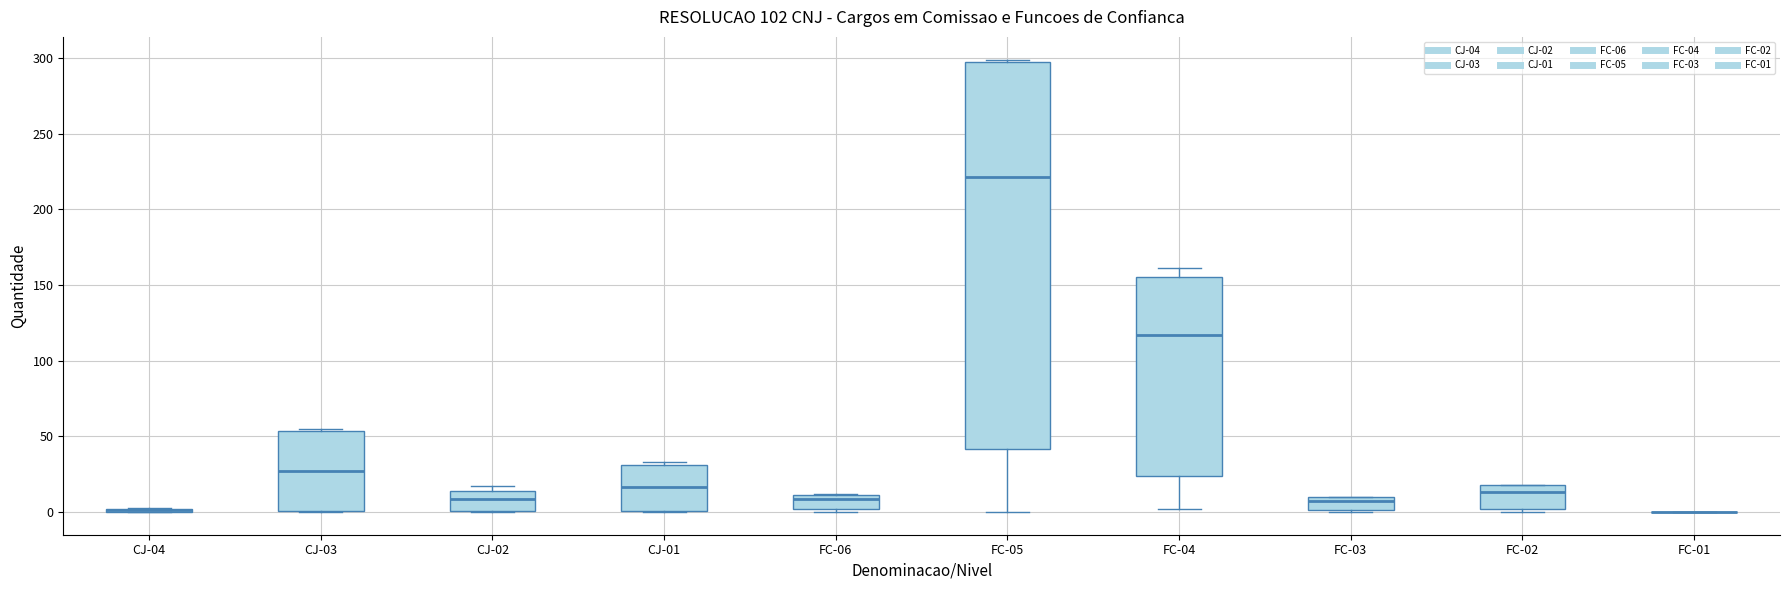

Reading left to right, read every box against the y-axis: the position of its median line, the range the box covers, and the ends of its whiskers. The values are not printed on the chart, so give them approximately, as read against the axis.

CJ-04: box collapsed to a line at 0, whiskers 0 to 5
CJ-03: median 25, box 0 to 55, whiskers 0 to 55
CJ-02: median 10, box 0 to 15, whiskers 0 to 15 (just above the box's upper edge)
CJ-01: median 15, box 0 to 30, whiskers 0 to 35
FC-06: median 10 (just below the box's upper edge), box 0 to 10, whiskers 0 (just below the box's lower edge) to 10
FC-05: median 220, box 40 to 300, whiskers 0 to 300
FC-04: median 115, box 25 to 155, whiskers 0 to 160
FC-03: median 10 (just below the box's upper edge), box 0 to 10, whiskers 0 to 10
FC-02: median 15, box 0 to 20, whiskers 0 (just below the box's lower edge) to 20
FC-01: box collapsed to a line at 0, whiskers 0 to 0